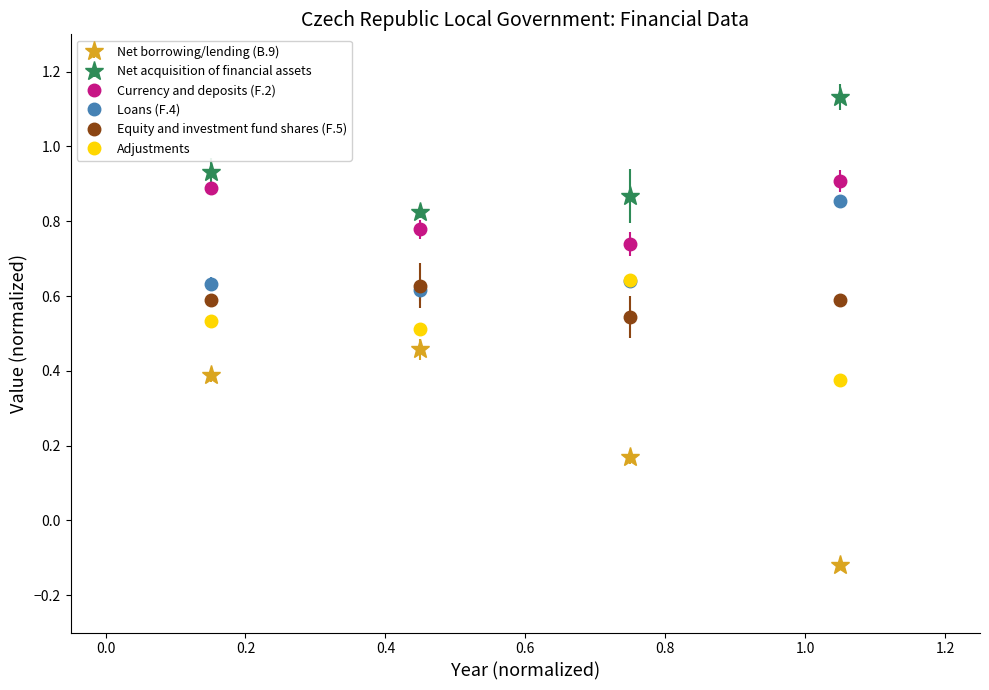

Which series has the largest total across all categories?

Net acquisition of financial assets